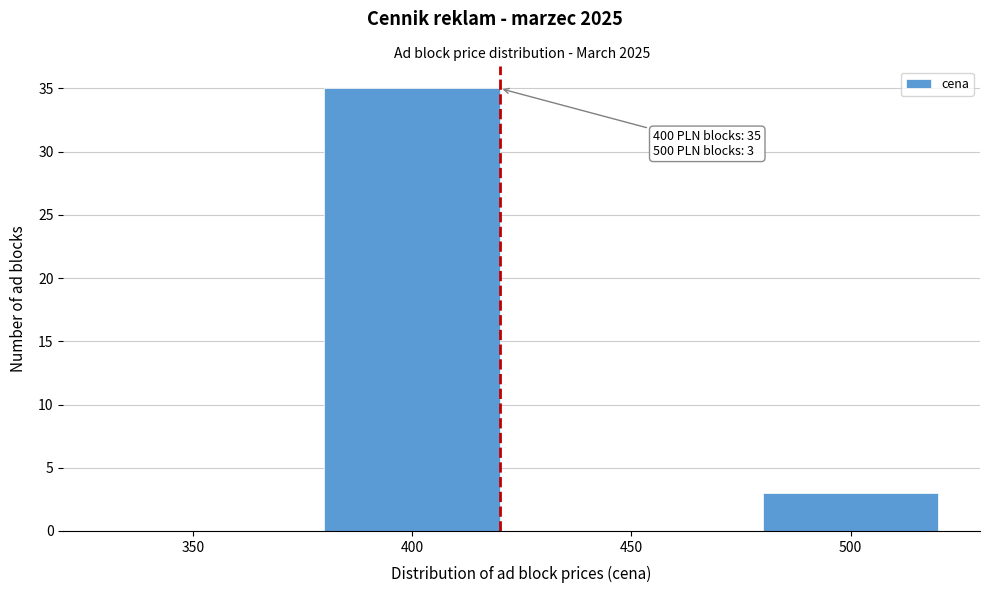

Reading left to right, list all the values displayed in this chart.

350=0	400=35	450=0	500=3